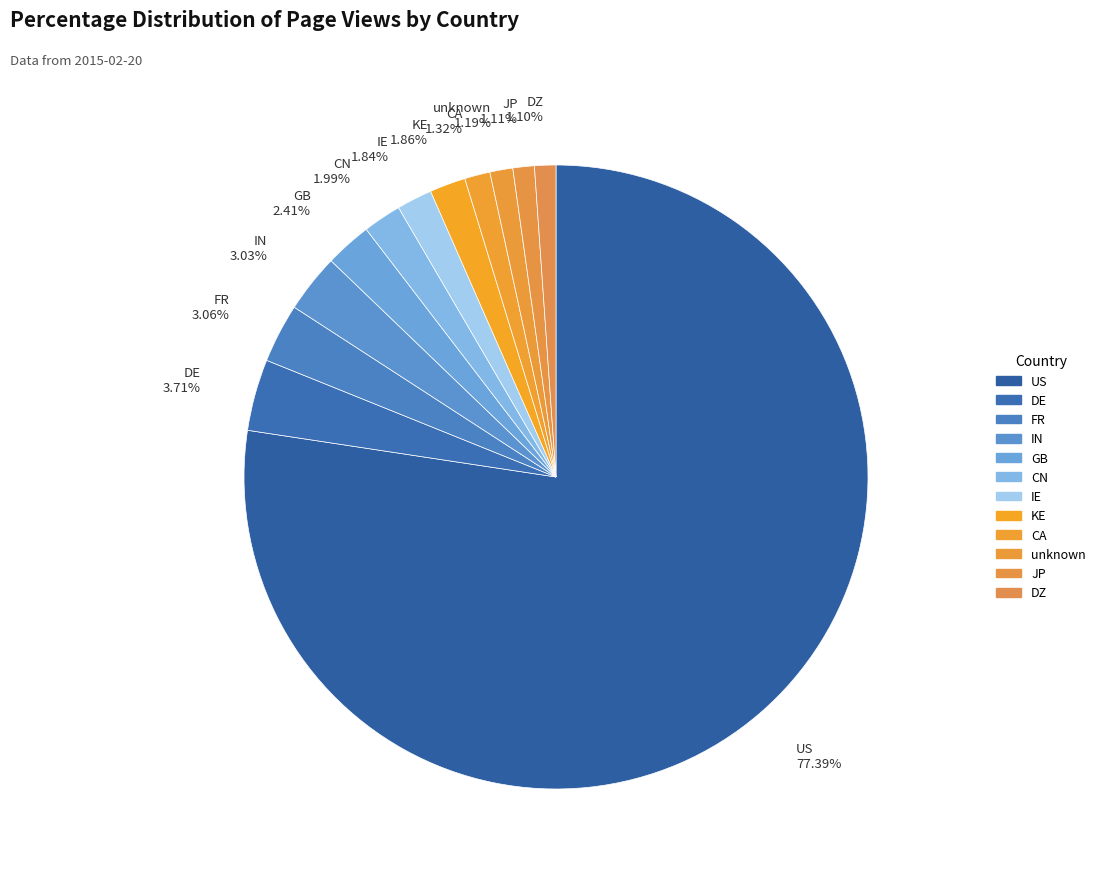

How many segments does this pie chart have?

12